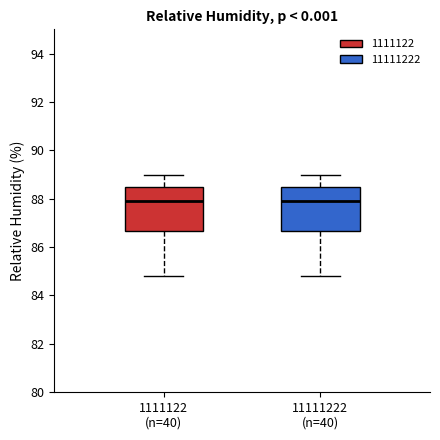

Reading left to right, transcribe this box plot: for each box, give where its median line is, the range the box spans, and where its two whiskers end, as read against the y-axis. The values are not printed on the chart, so give them approximately, as read against the axis.

1111122 (n=40): median 88.0, box 86.6 to 88.6, whiskers 84.8 to 89.0
11111222 (n=40): median 88.0, box 86.6 to 88.6, whiskers 84.8 to 89.0